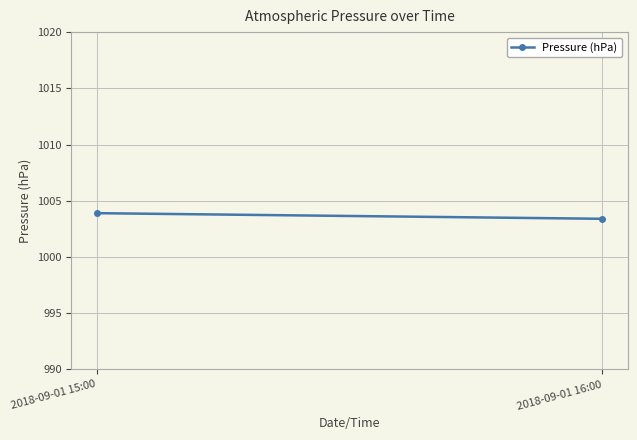

Rank the categories by value from lowest to highest.

2018-09-01 16:00, 2018-09-01 15:00